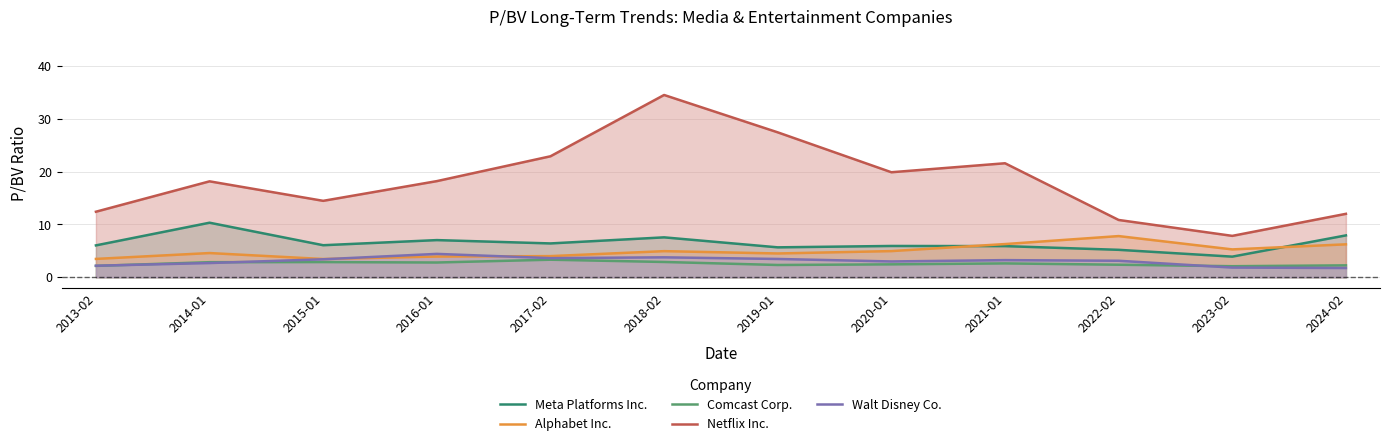

Which series has the widest spread of values?

Netflix Inc.